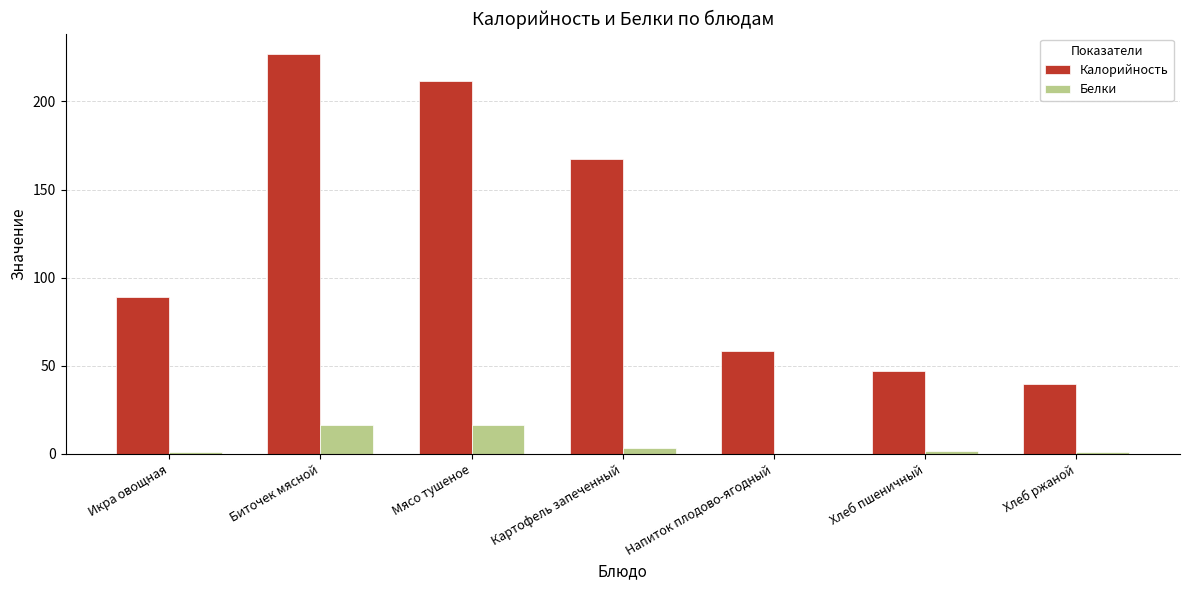

What is the average value of the Белки series?

5.7